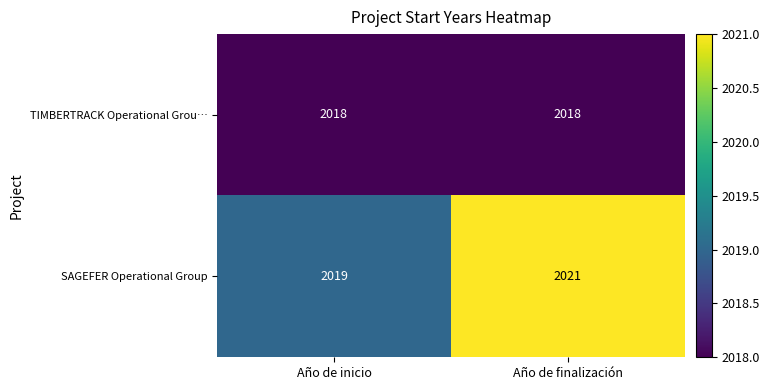

Reading right to left, transcribe all the data shown in this chart.

TIMBERTRACK Operational Grou…: Año de finalización=2018	Año de inicio=2018
SAGEFER Operational Group: Año de finalización=2021	Año de inicio=2019